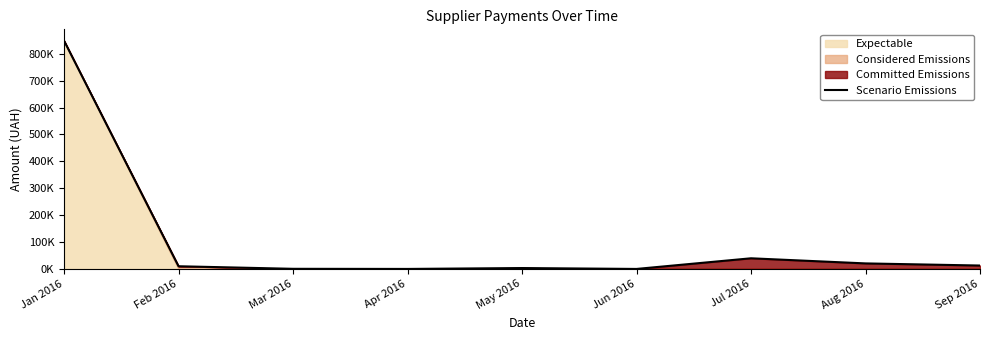

Rank the categories by value from lowest to highest.

Jun 2016, Apr 2016, Mar 2016, May 2016, Feb 2016, Sep 2016, Aug 2016, Jul 2016, Jan 2016